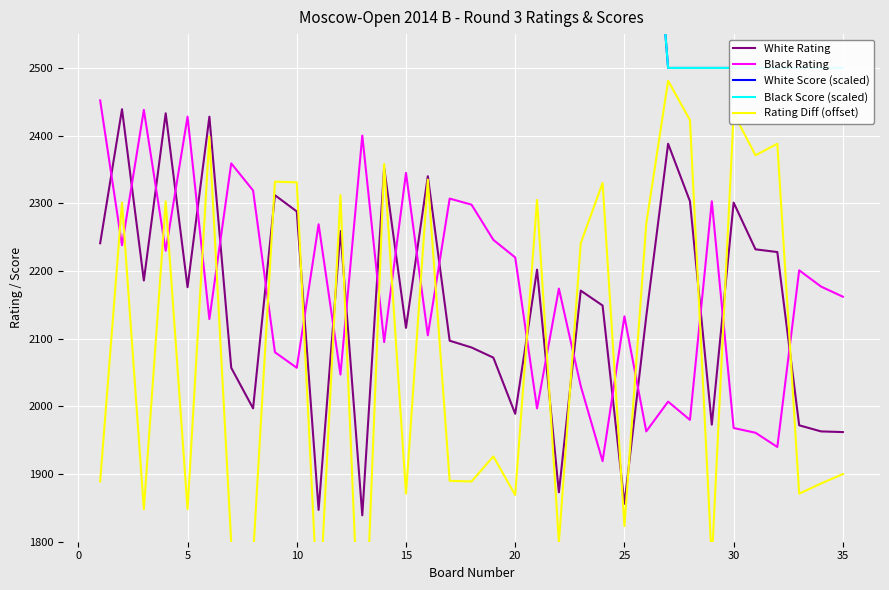

Count the number of data series in this chart.

5